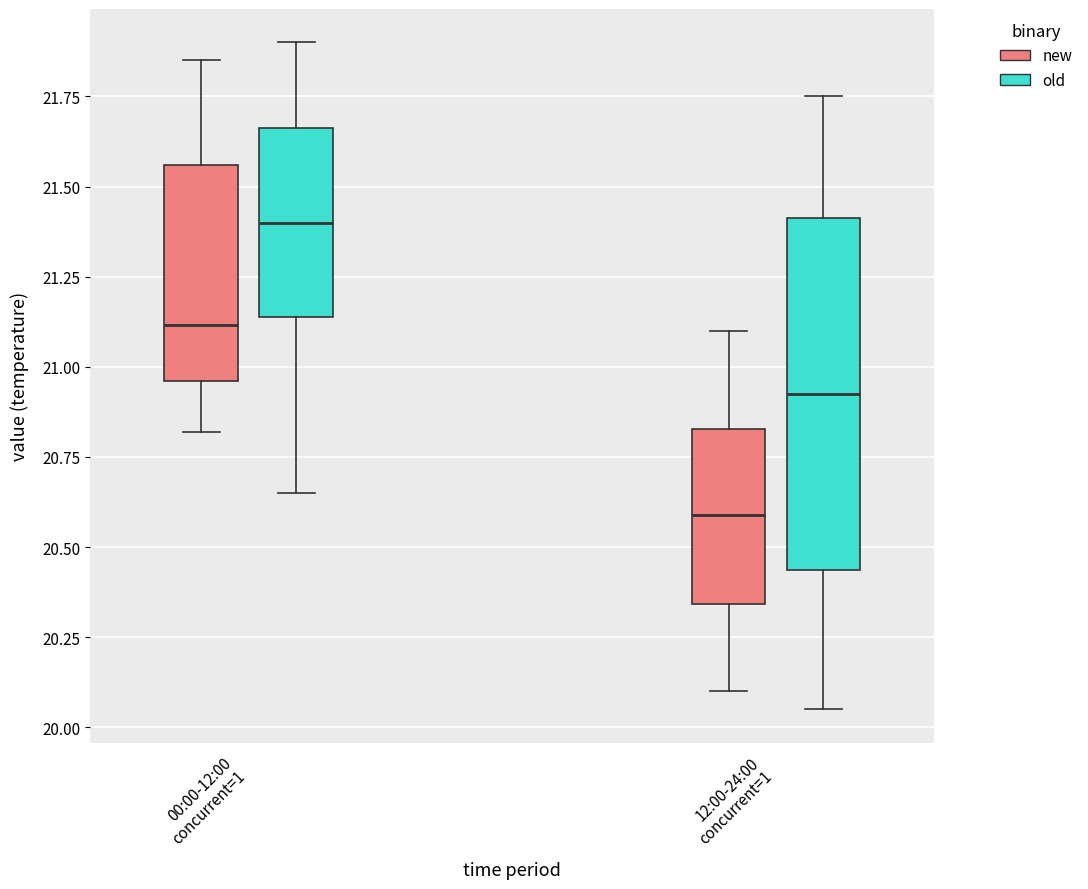

Reading left to right, read every box against the y-axis: the position of its median line, the range the box covers, and the ends of its whiskers. The values are not printed on the chart, so give them approximately, as read against the axis.

00:00-12:00 concurrent=1 (new): median 21.10, box 20.95 to 21.55, whiskers 20.80 to 21.85
00:00-12:00 concurrent=1 (old): median 21.40, box 21.15 to 21.65, whiskers 20.65 to 21.90
12:00-24:00 concurrent=1 (new): median 20.60, box 20.35 to 20.85, whiskers 20.10 to 21.10
12:00-24:00 concurrent=1 (old): median 20.95, box 20.45 to 21.40, whiskers 20.05 to 21.75